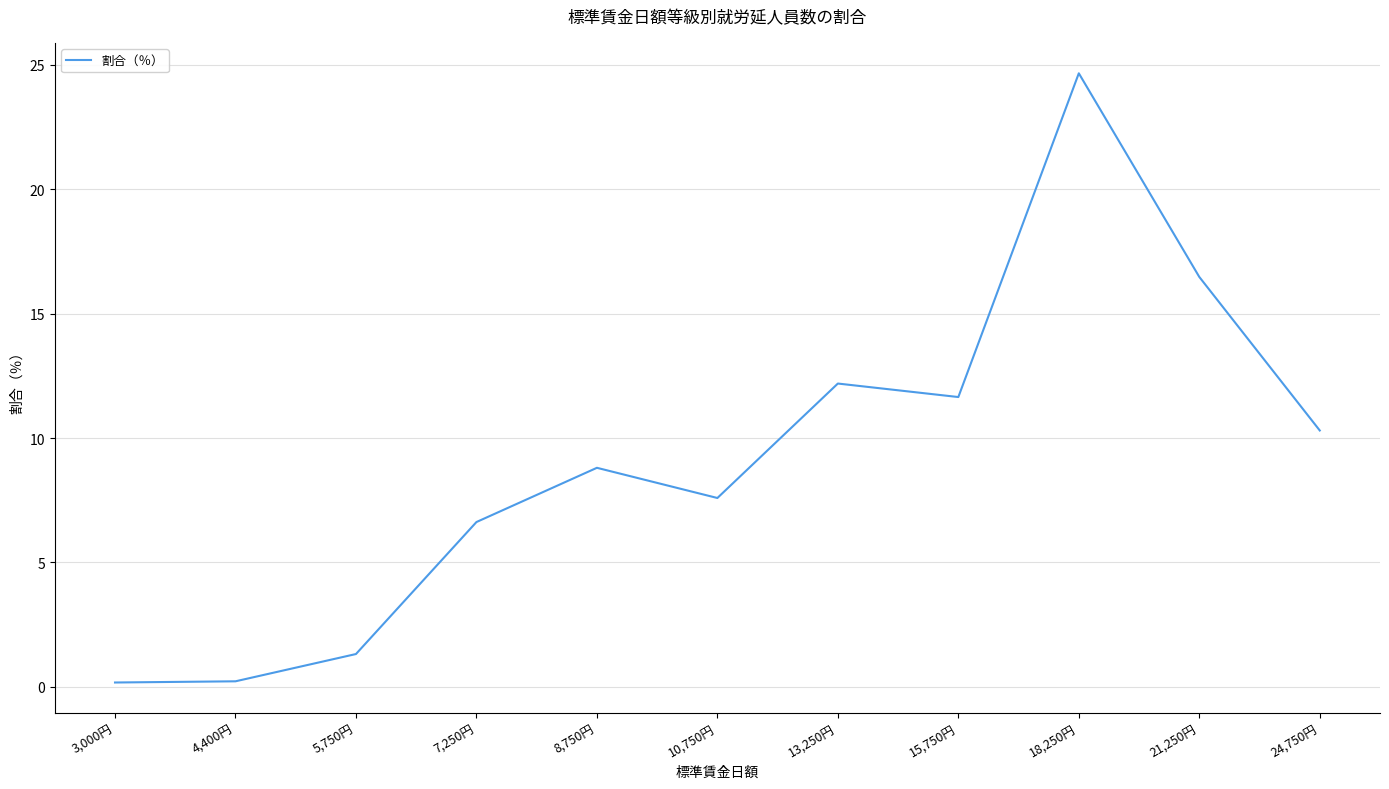

Does the chart have visible grid lines?

Yes